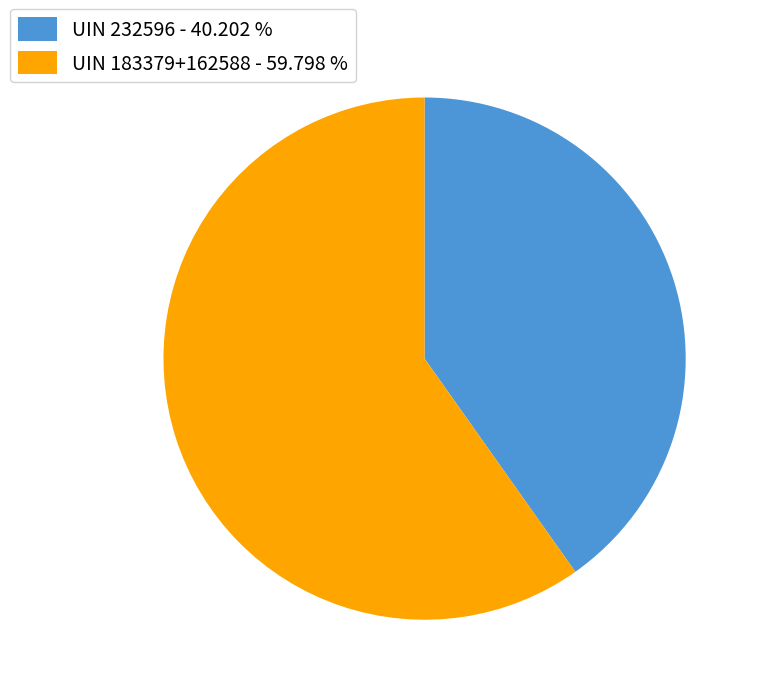

Rank the categories by value from lowest to highest.

UIN 232596 - 40.202 %, UIN 183379+162588 - 59.798 %